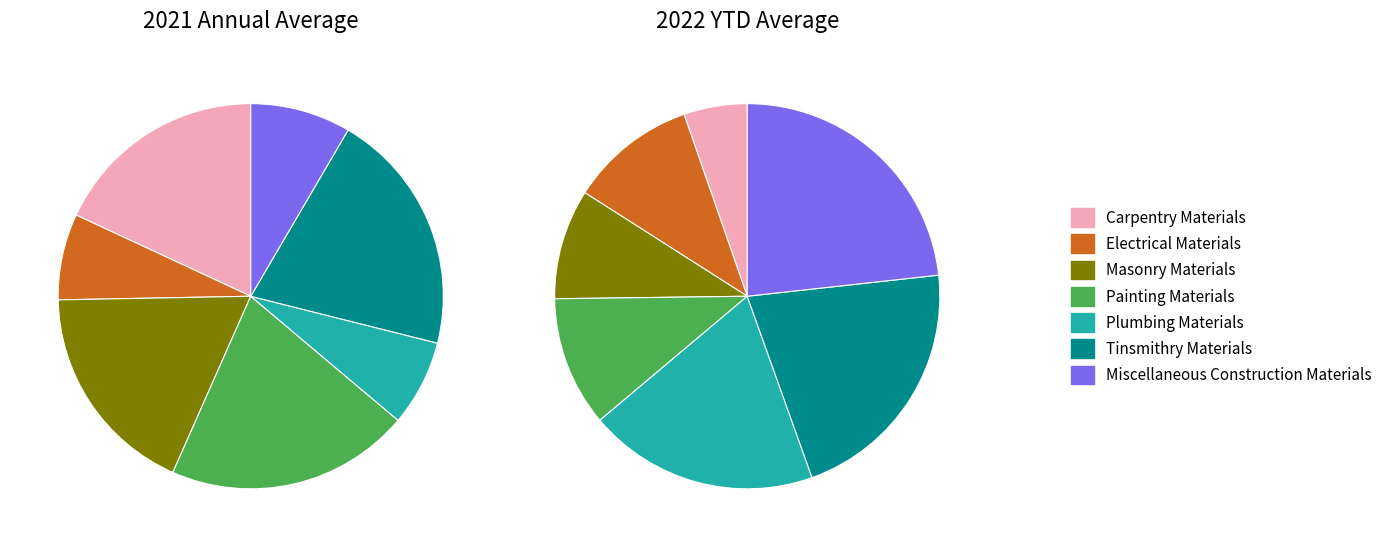

How many slices are in this pie chart?

7